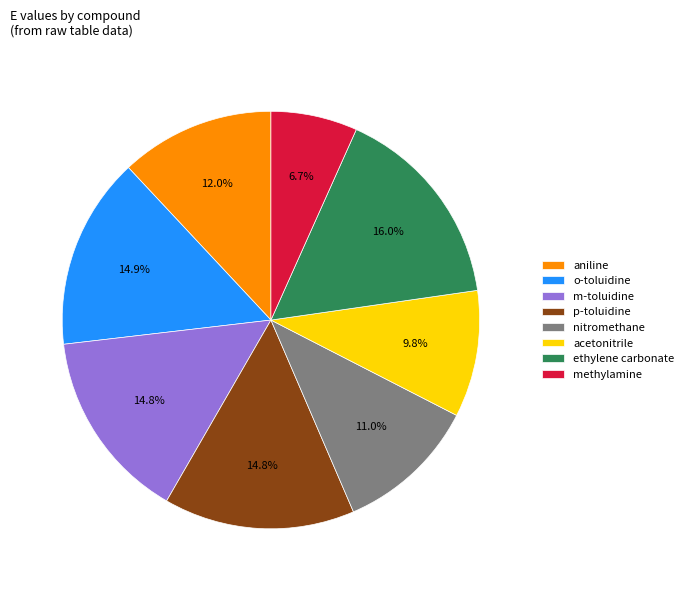

To the nearest percent, what percentage of the pie is acetonitrile?

10%